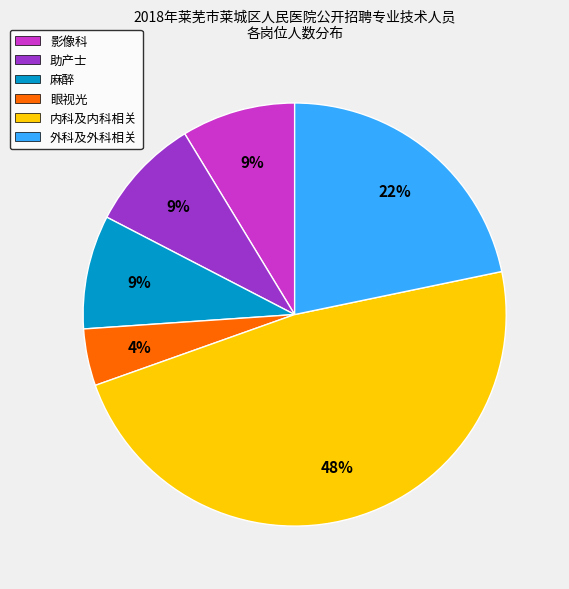

What is the smallest slice in the pie chart?

眼视光